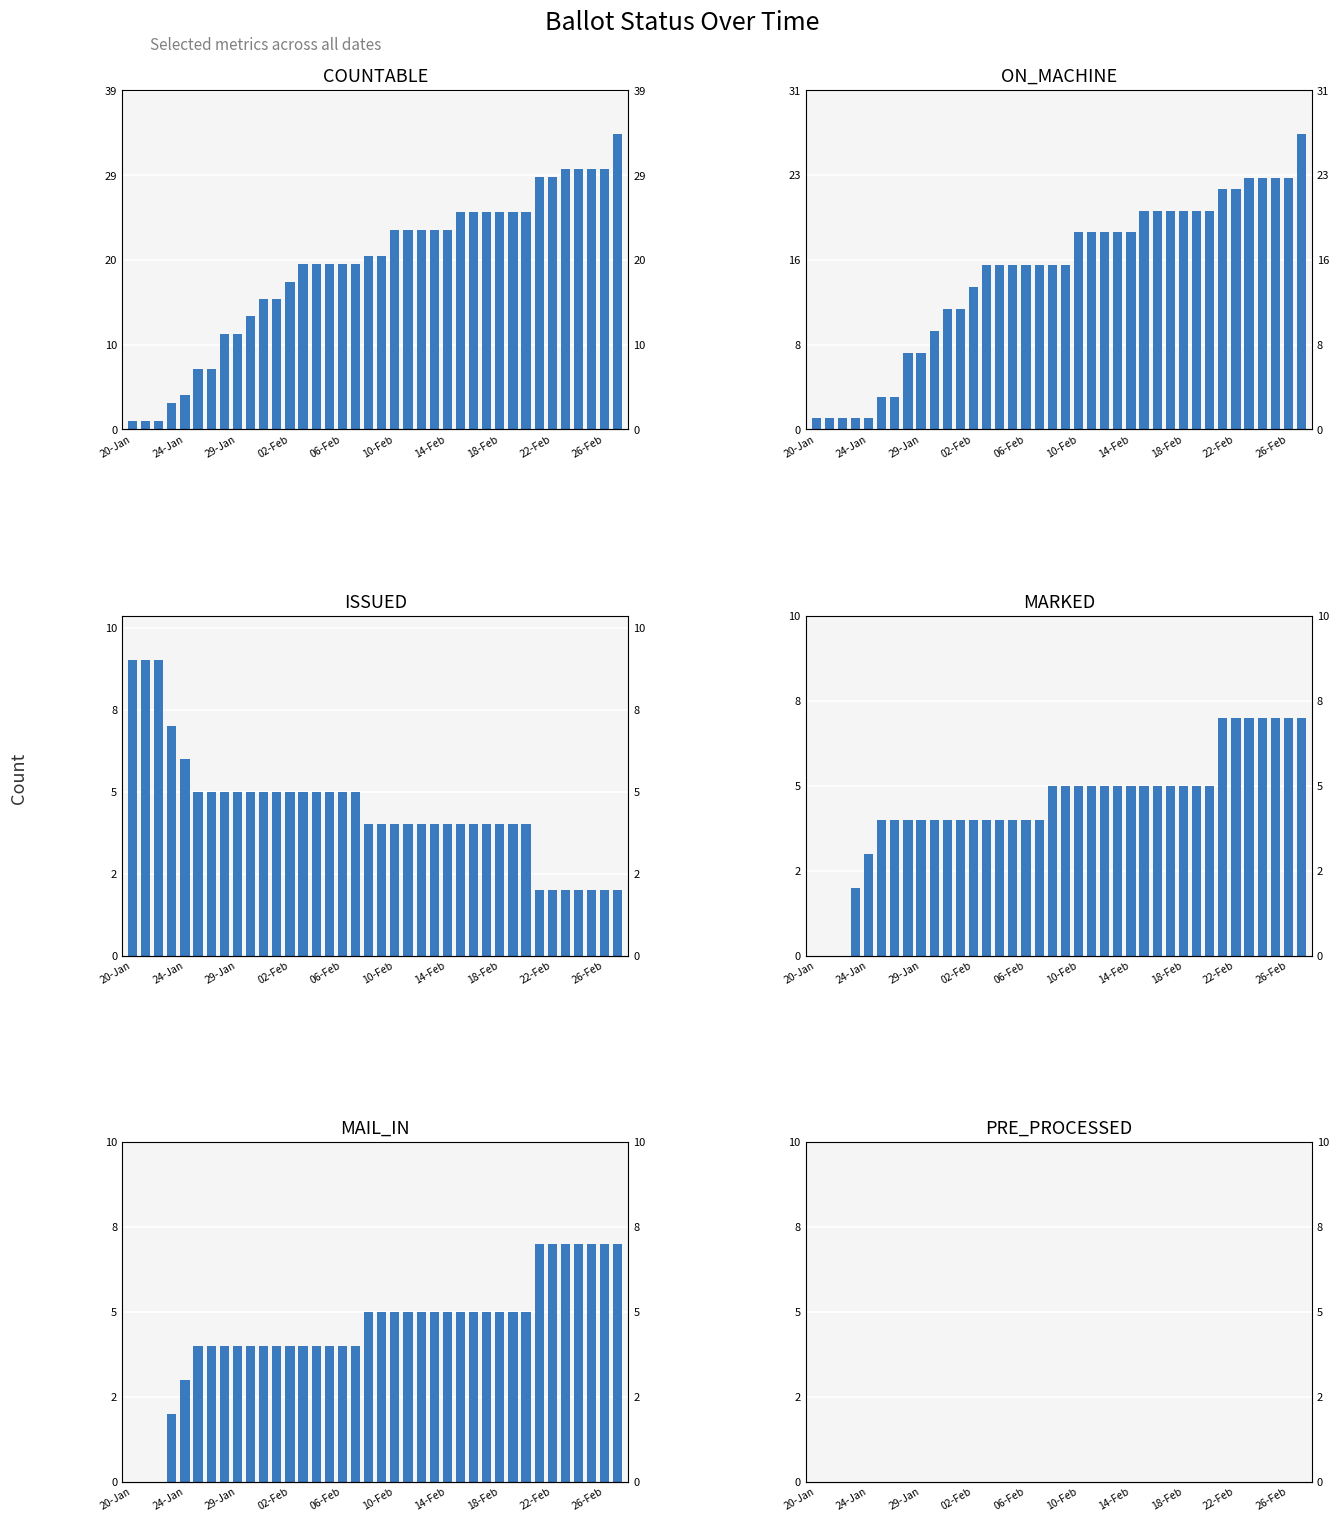

What are all the series names shown in the legend?

COUNTABLE, ON_MACHINE, ISSUED, MARKED, MAIL_IN, PRE_PROCESSED